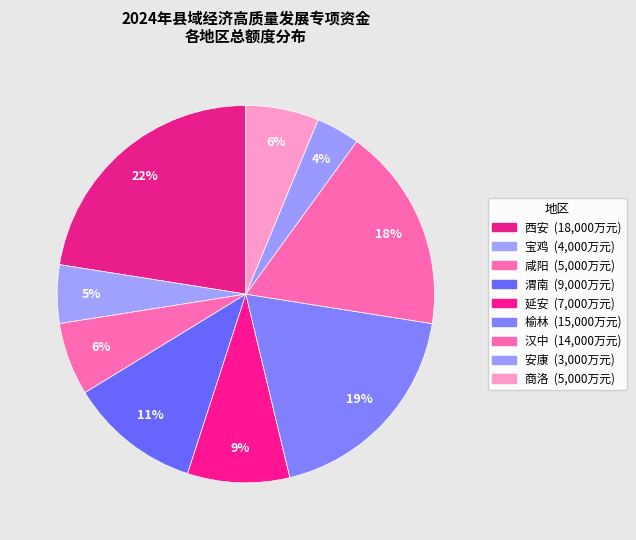

Between 宝鸡 and 汉中, which is larger?

汉中